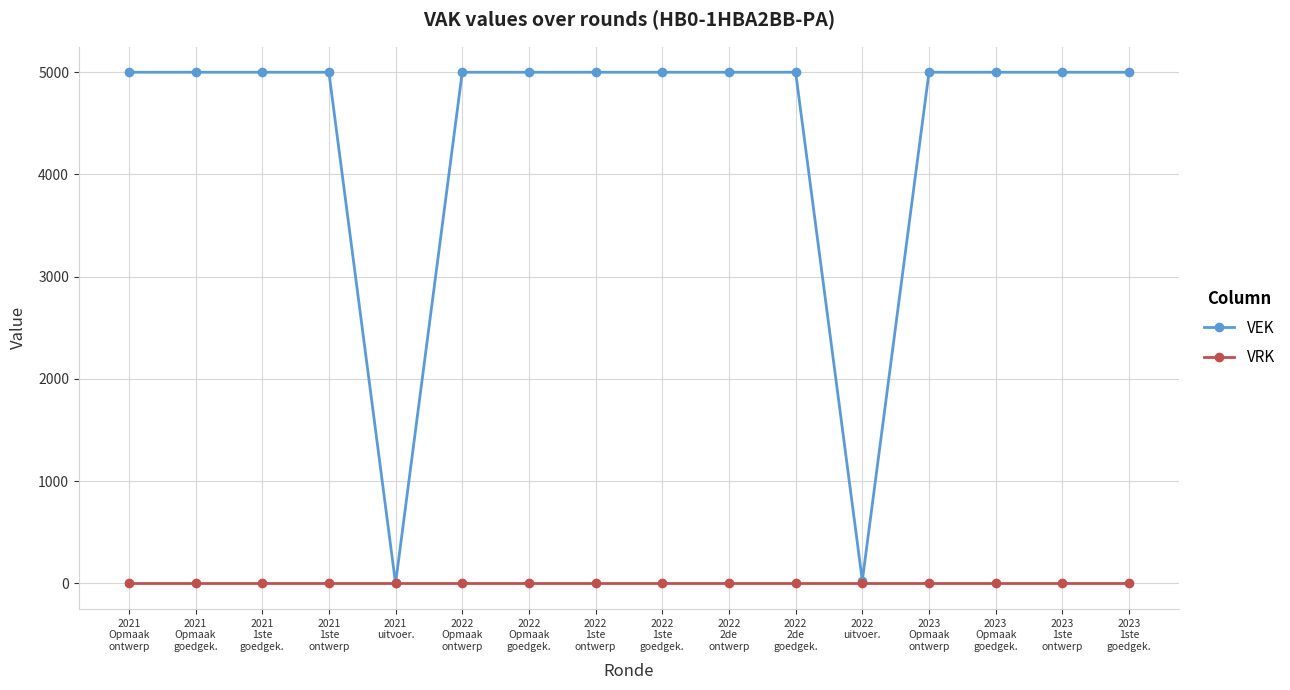

What is the spread (max minus min) of values at 2021
1ste
ontwerp?

5000